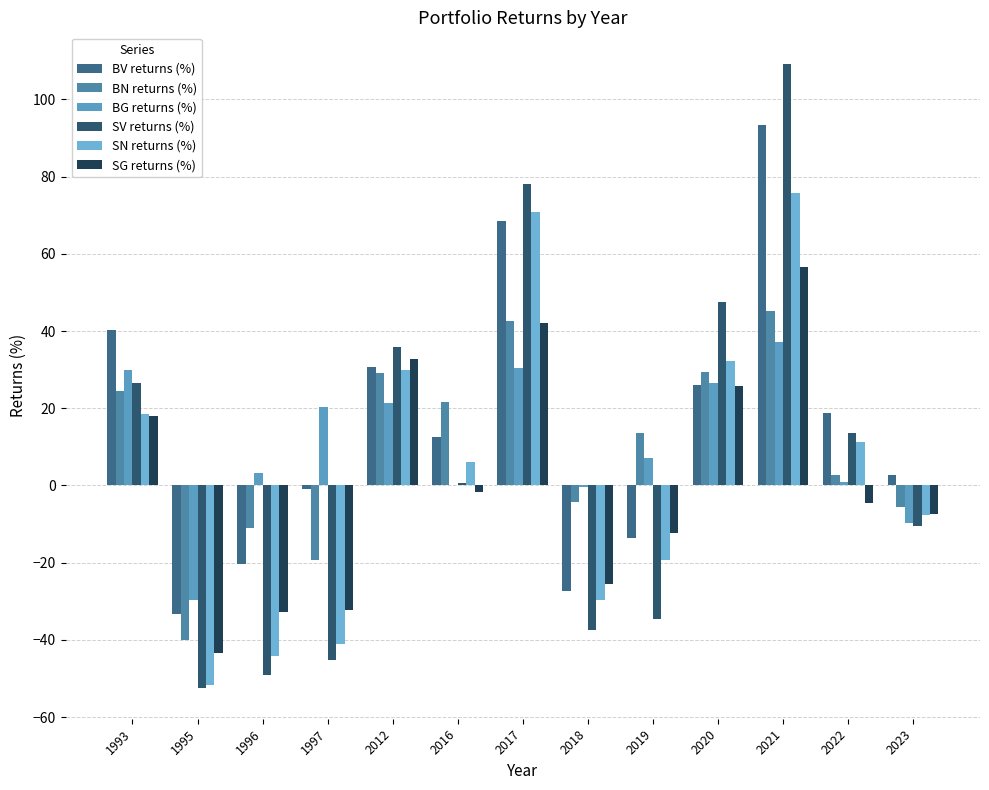

What is the value of the BG returns (%) bar at the 10th from the left?

26.5